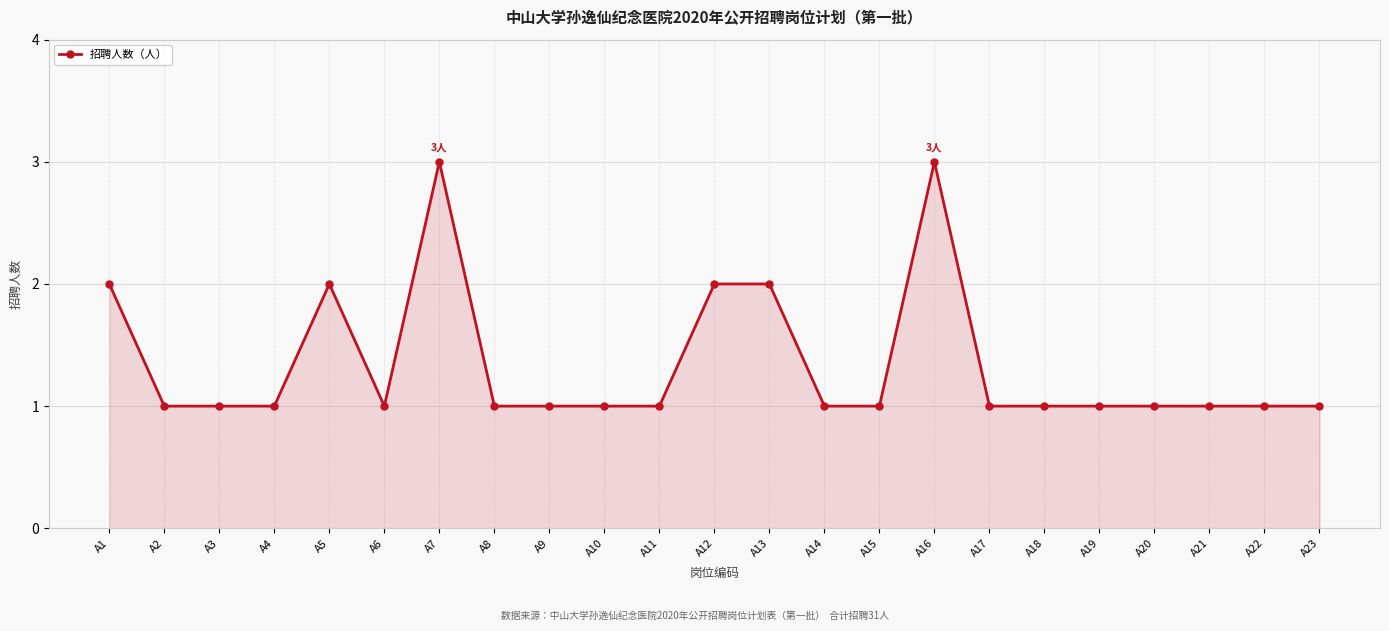

How many categories are shown in the chart?

23